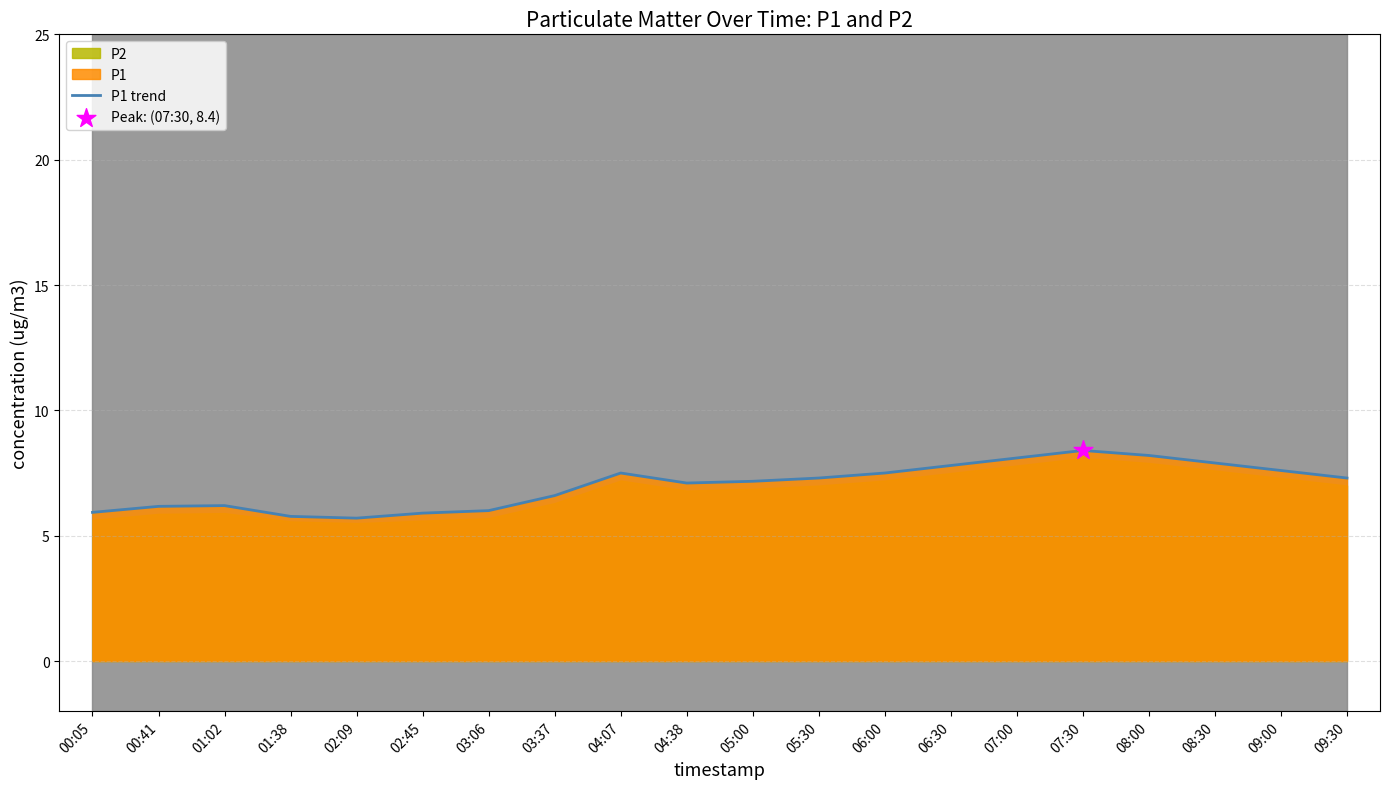

Between 02:09 and 02:45, which is larger?

02:45